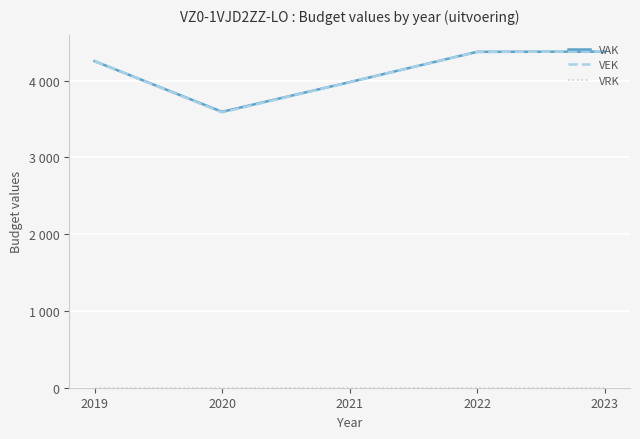

At how many categories does at least one series exceed 871?

5